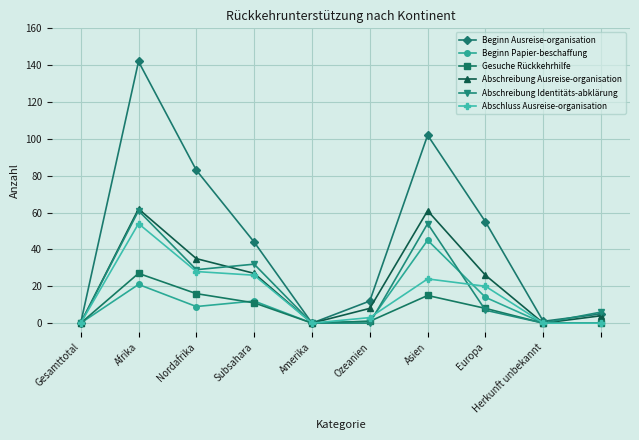

How many data points does each series have?

10